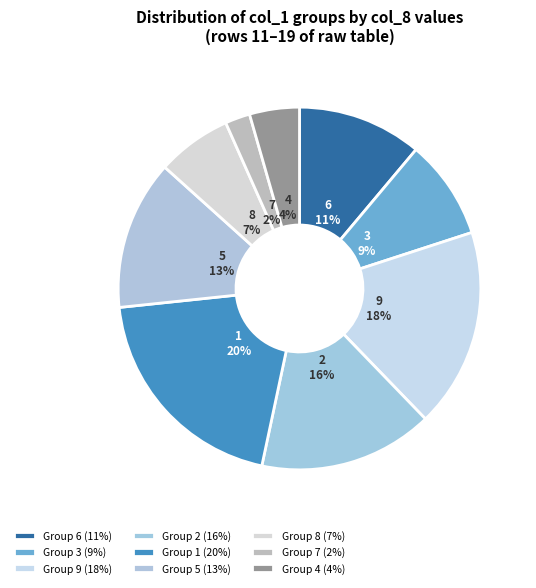

Is the sum of 7 and 8 greater than half?

No